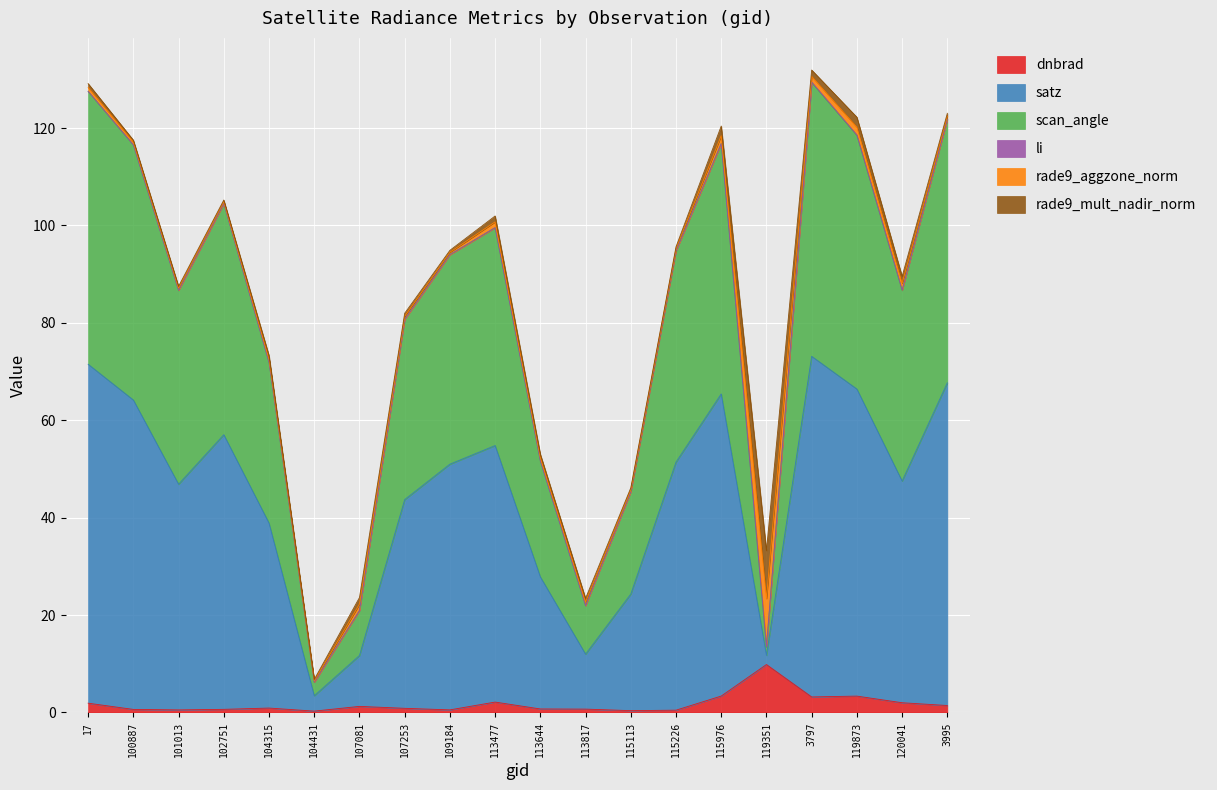

Which category has the highest value in the dnbrad series?

119351